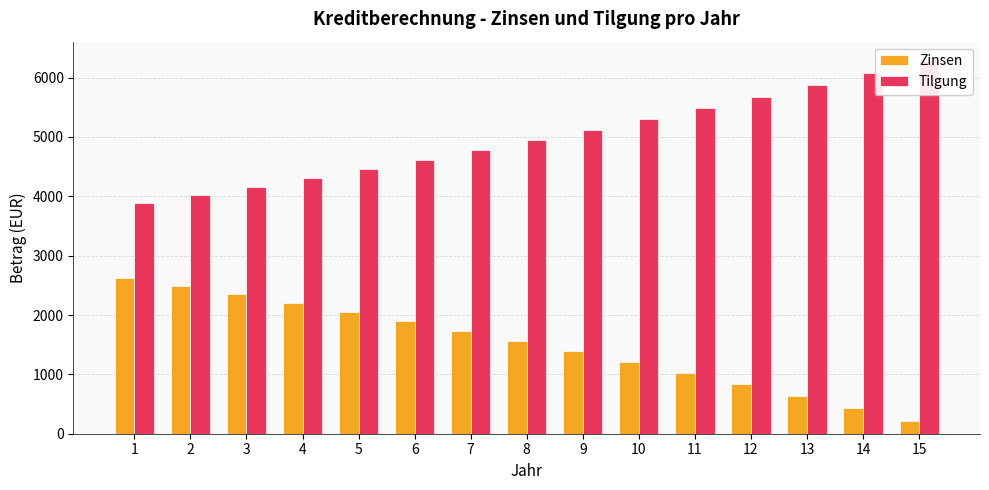

The value of Zinsen at 11 is 589.8. True or false?

False